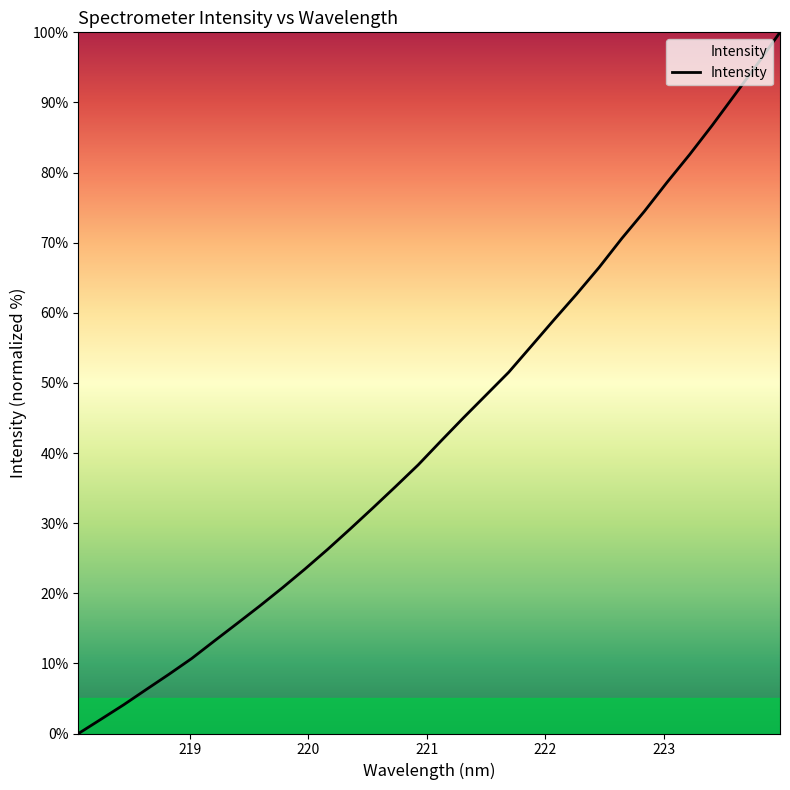

What is the greatest value displayed?

100.0